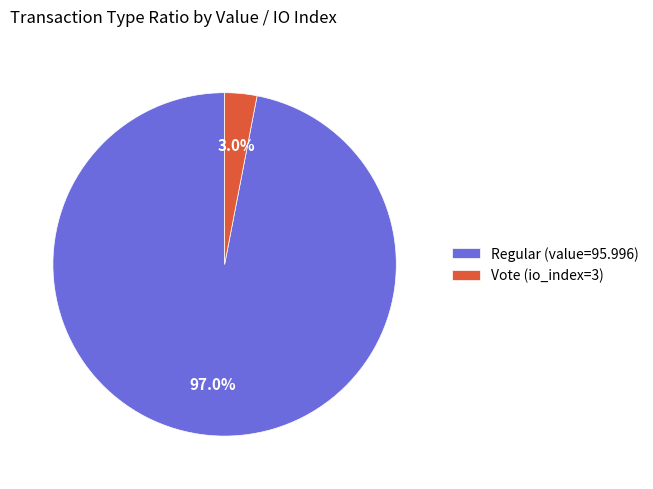

Rank the categories by value from highest to lowest.

Regular (value=95.996), Vote (io_index=3)